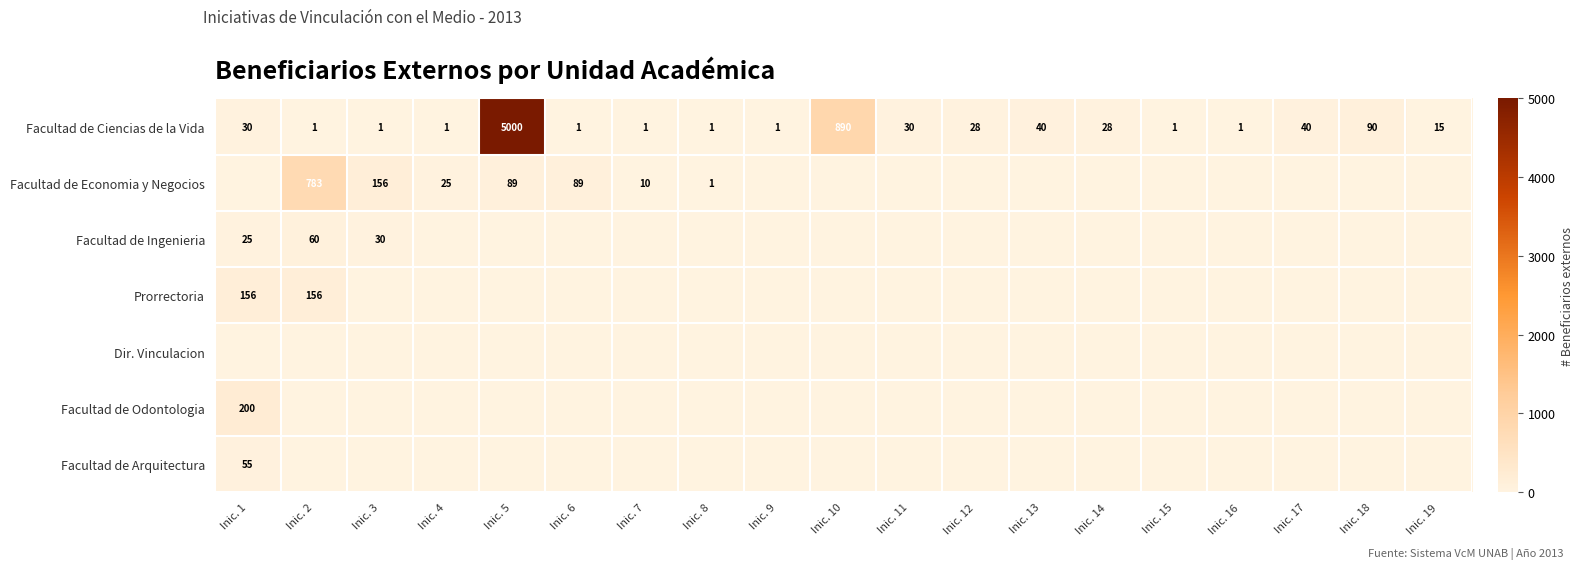

At how many categories does at least one series exceed 4782?

1